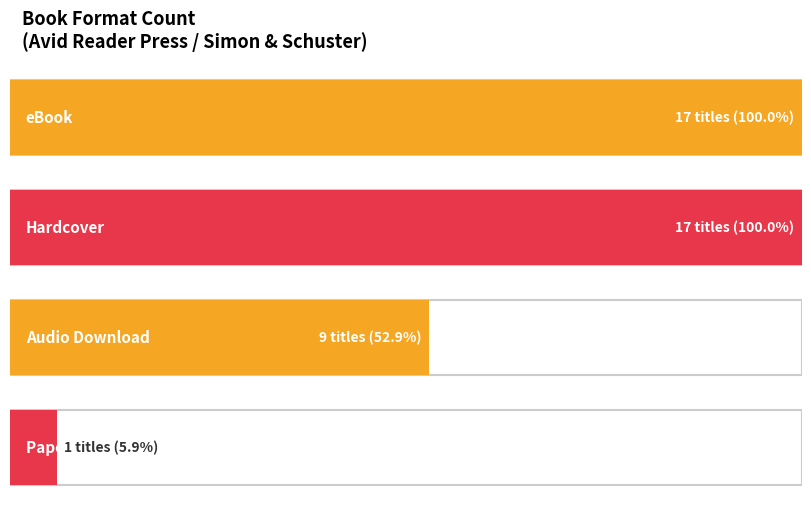

At which category does the chart reach its minimum across all series?

Paper Over Board